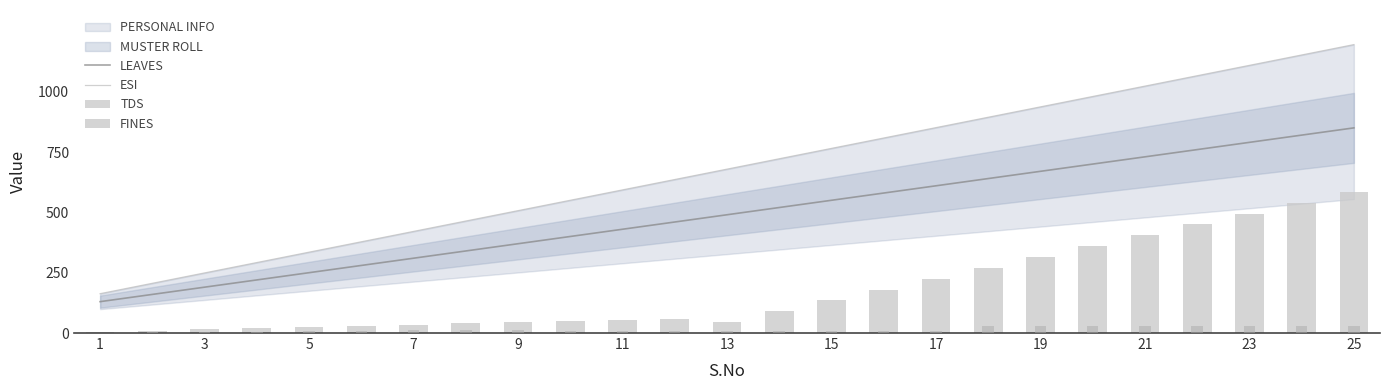

At how many categories does at least one series exceed 116?

25